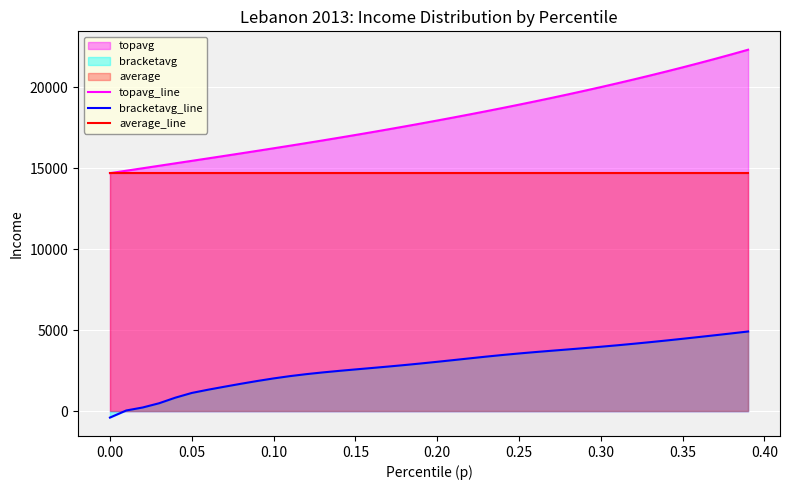

What is the maximum value shown in the chart?

22313.8